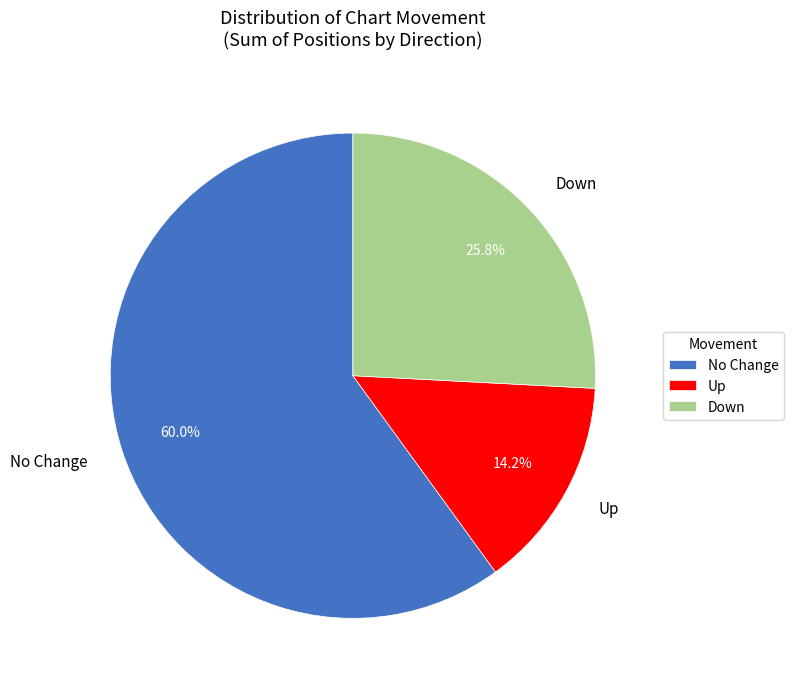

Combined, do Up and Down account for over 50%?

No